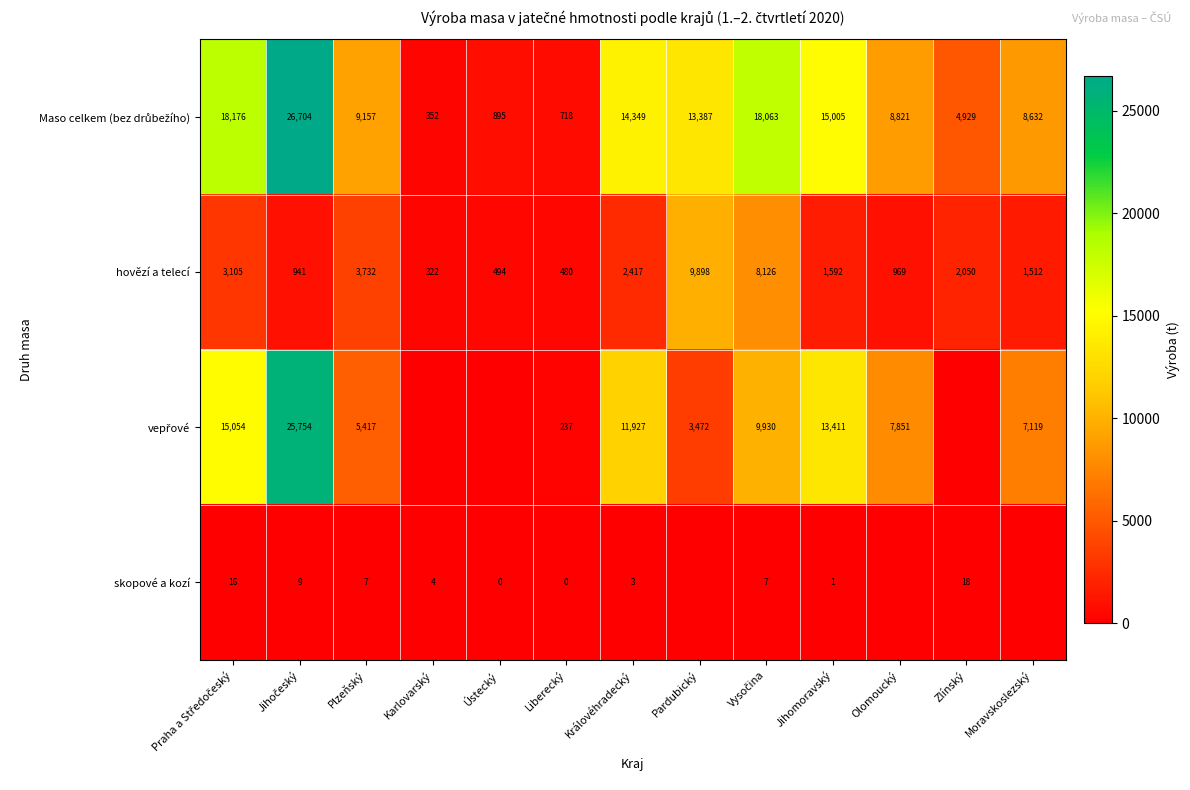

How many data points in hovězí a telecí are less than 1592?

6